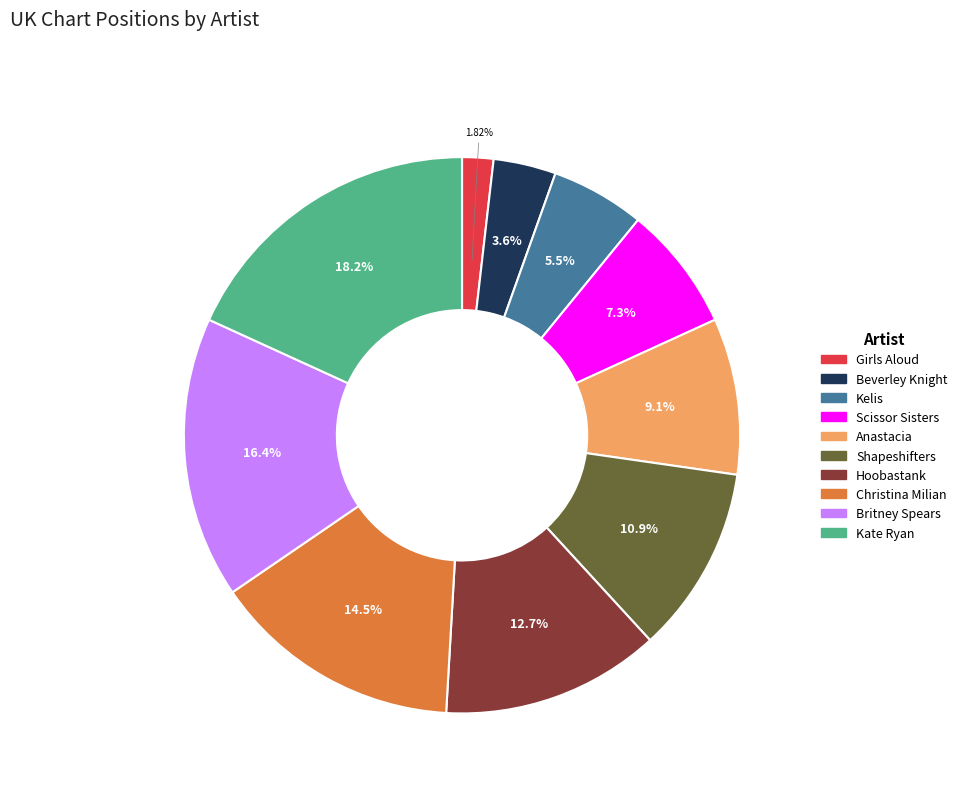

What percentage is the Kate Ryan slice, to the nearest percent?

18%